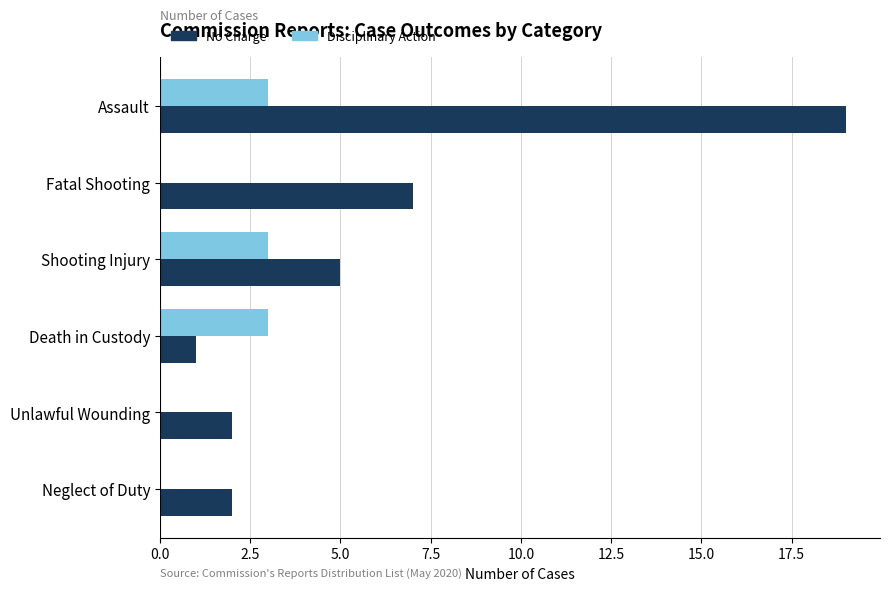

True or false: No Charge has a value of 5 at Shooting Injury.

True